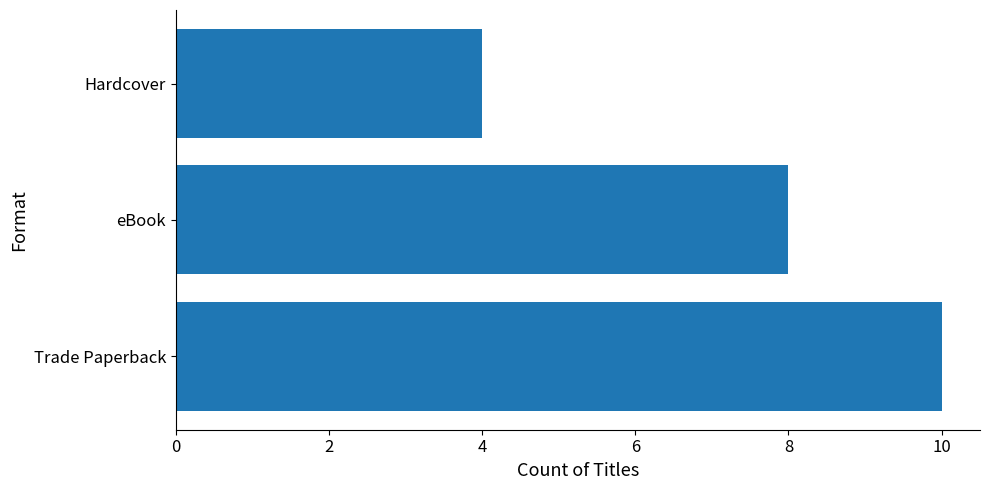

Which has a higher value, Hardcover or Trade Paperback?

Trade Paperback